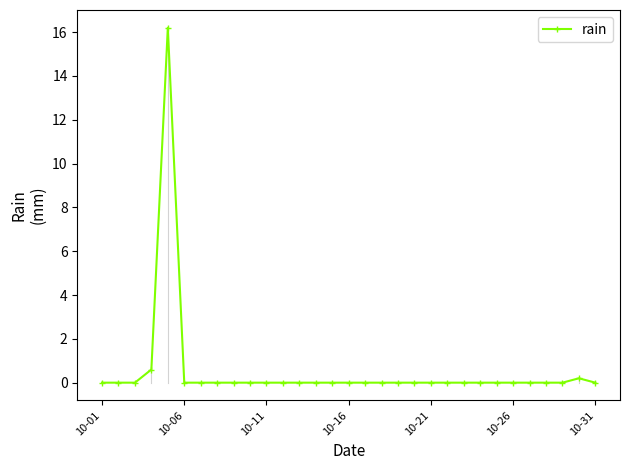

What is the value of the 4th point from the left?

0.6